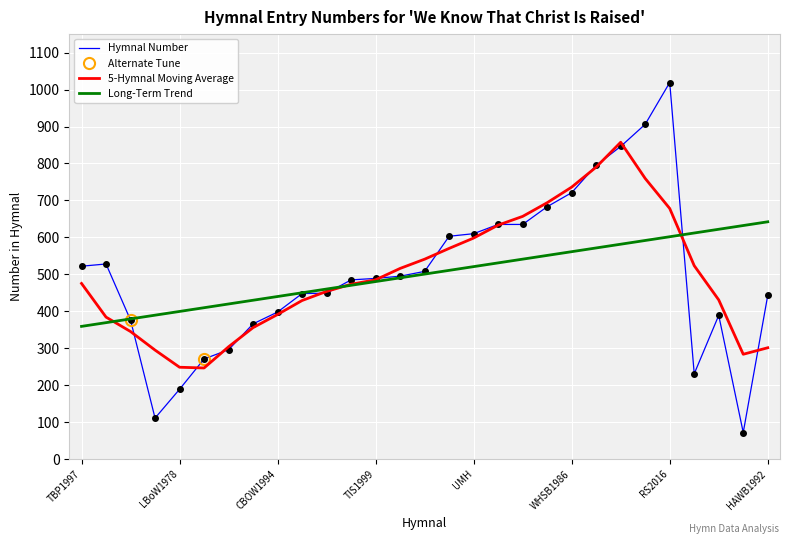

True or false: Long-Term Trend and Hymnal Number intersect in this chart.

True